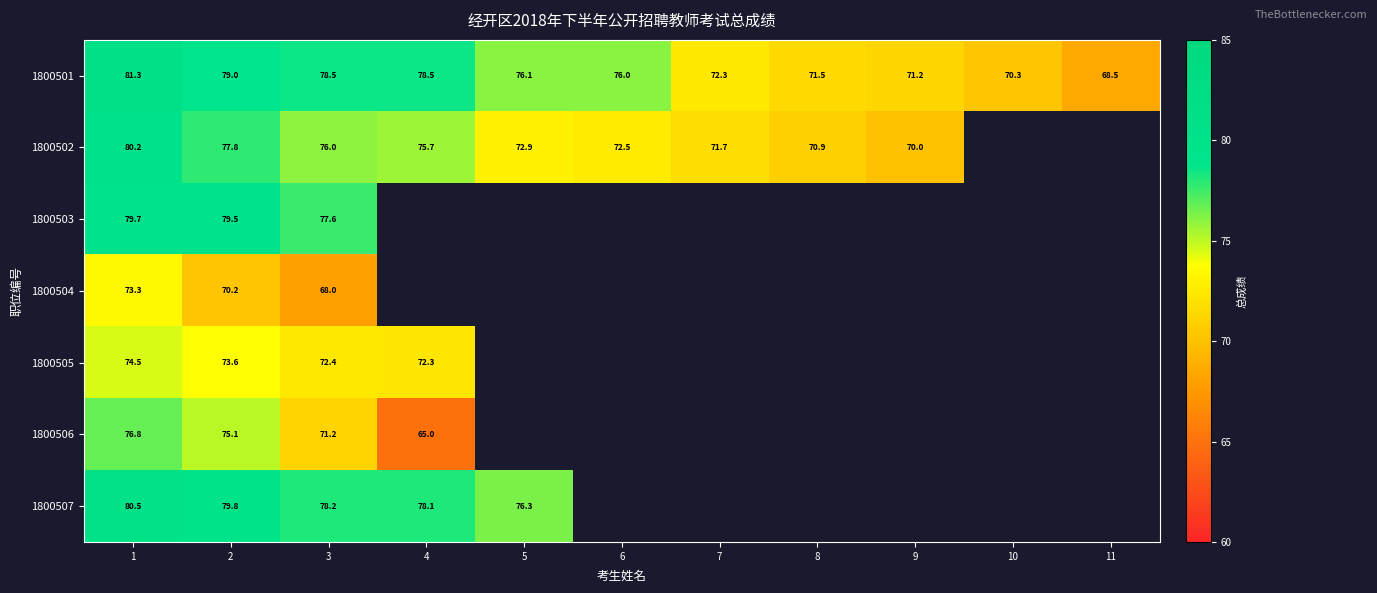

Between 2 and 3, which series saw the biggest shift?

1800506